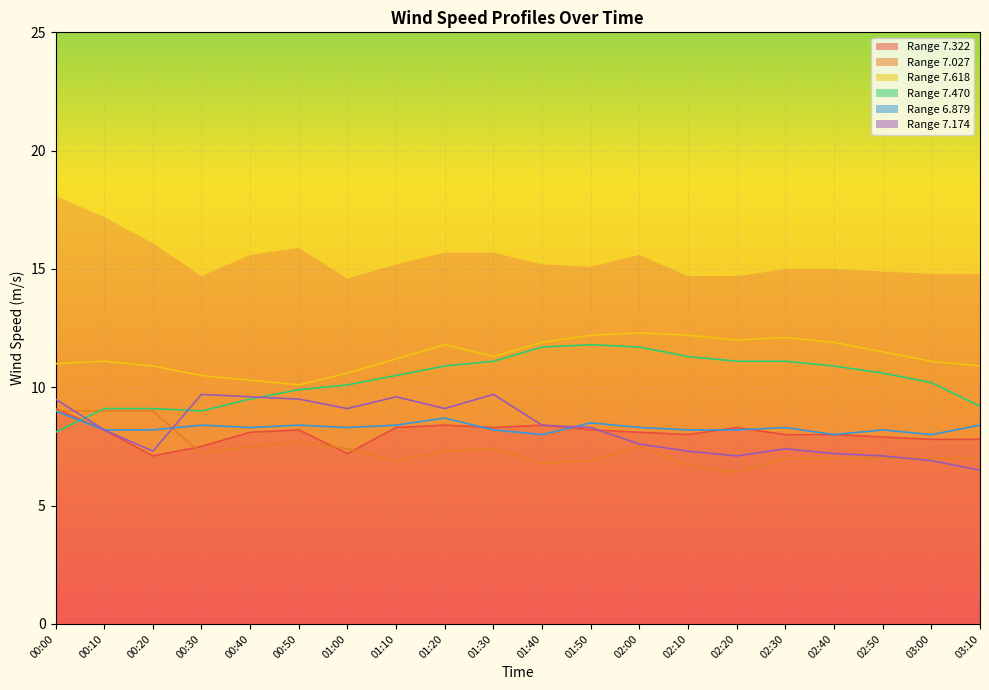

The value of Range 7.322 at 02:30 is 12.3. True or false?

False